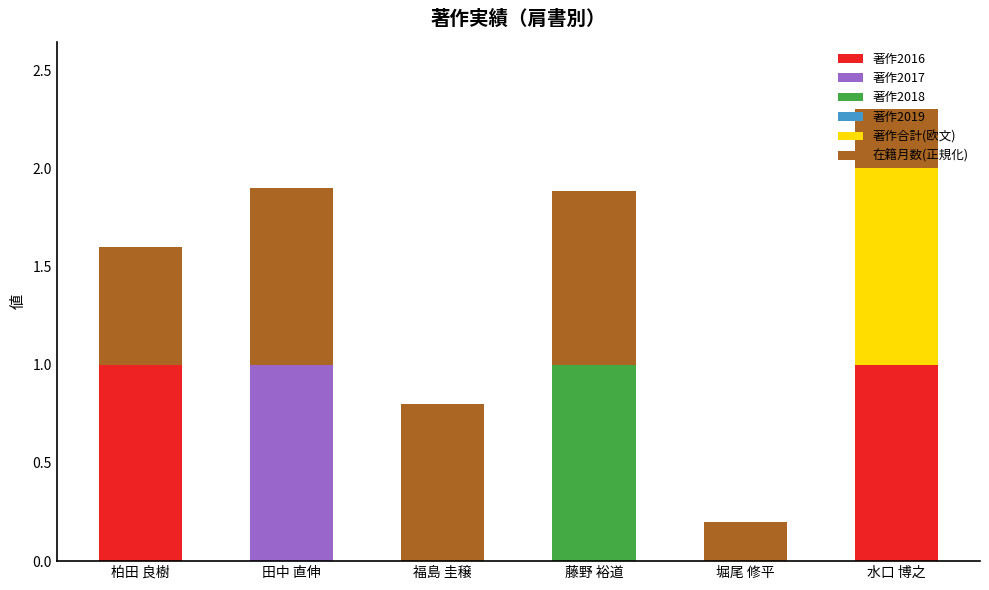

Is it true that 著作2016 equals 0.0 at 堀尾 修平?

True